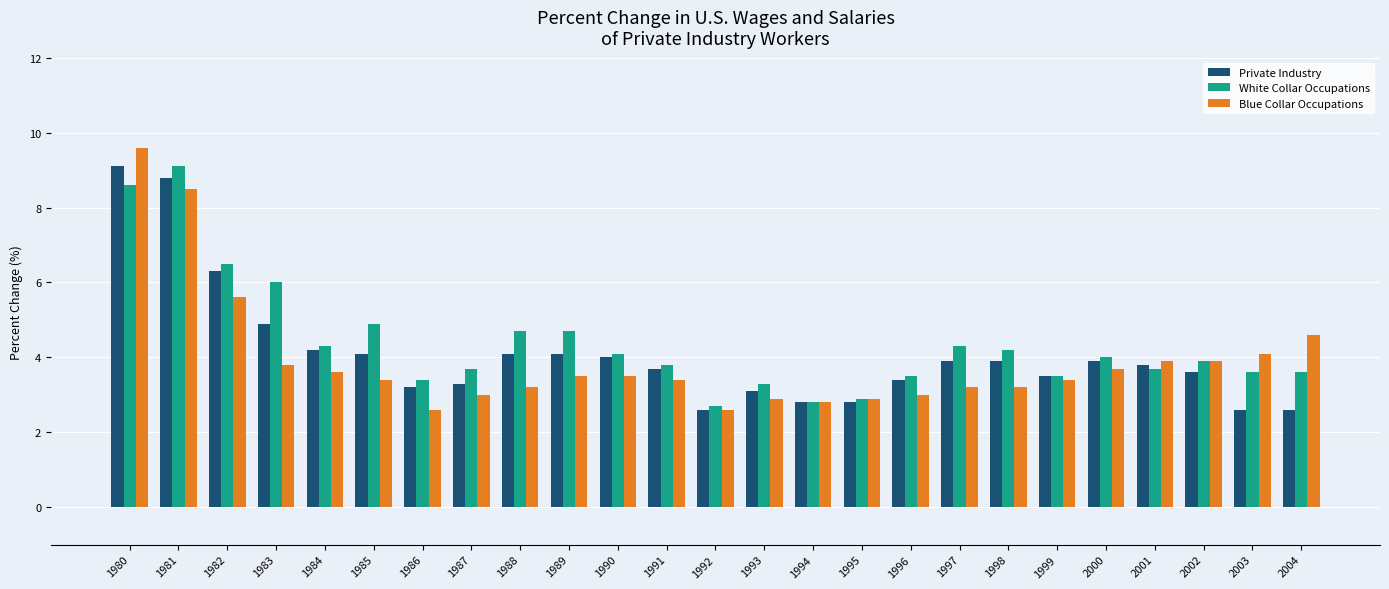

Reading right to left, extract all data points from this chart.

Private Industry: 2.6	2.6	3.6	3.8	3.9	3.5	3.9	3.9	3.4	2.8	2.8	3.1	2.6	3.7	4.0	4.1	4.1	3.3	3.2	4.1	4.2	4.9	6.3	8.8	9.1
White Collar Occupations: 3.6	3.6	3.9	3.7	4.0	3.5	4.2	4.3	3.5	2.9	2.8	3.3	2.7	3.8	4.1	4.7	4.7	3.7	3.4	4.9	4.3	6.0	6.5	9.1	8.6
Blue Collar Occupations: 4.6	4.1	3.9	3.9	3.7	3.4	3.2	3.2	3.0	2.9	2.8	2.9	2.6	3.4	3.5	3.5	3.2	3.0	2.6	3.4	3.6	3.8	5.6	8.5	9.6